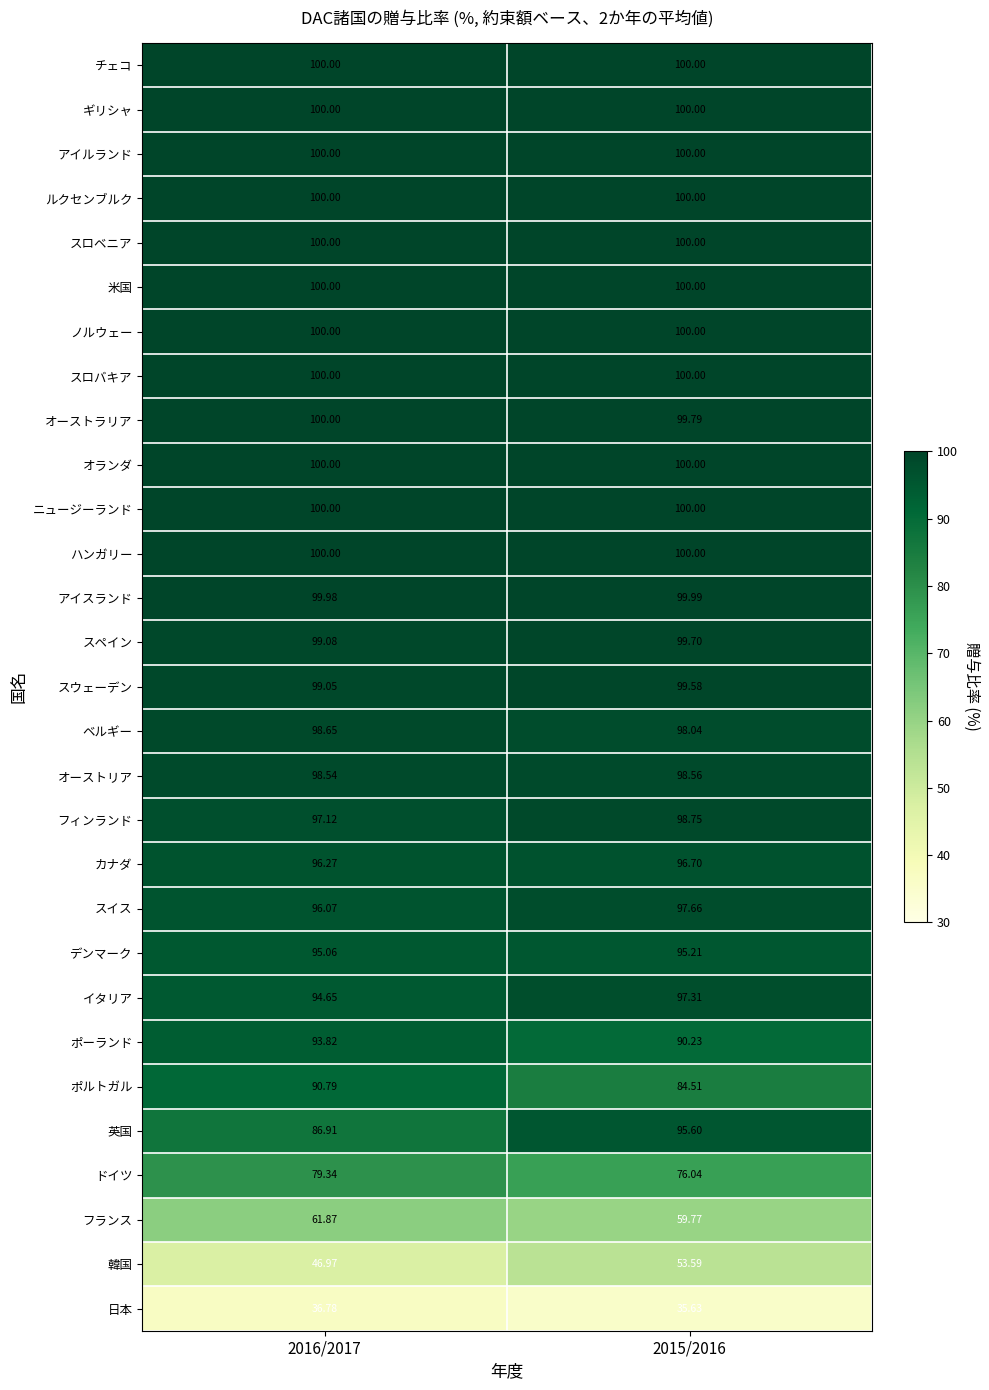

Is the value of ベルギー at 2016/2017 greater than the value of ポーランド at 2016/2017?

Yes